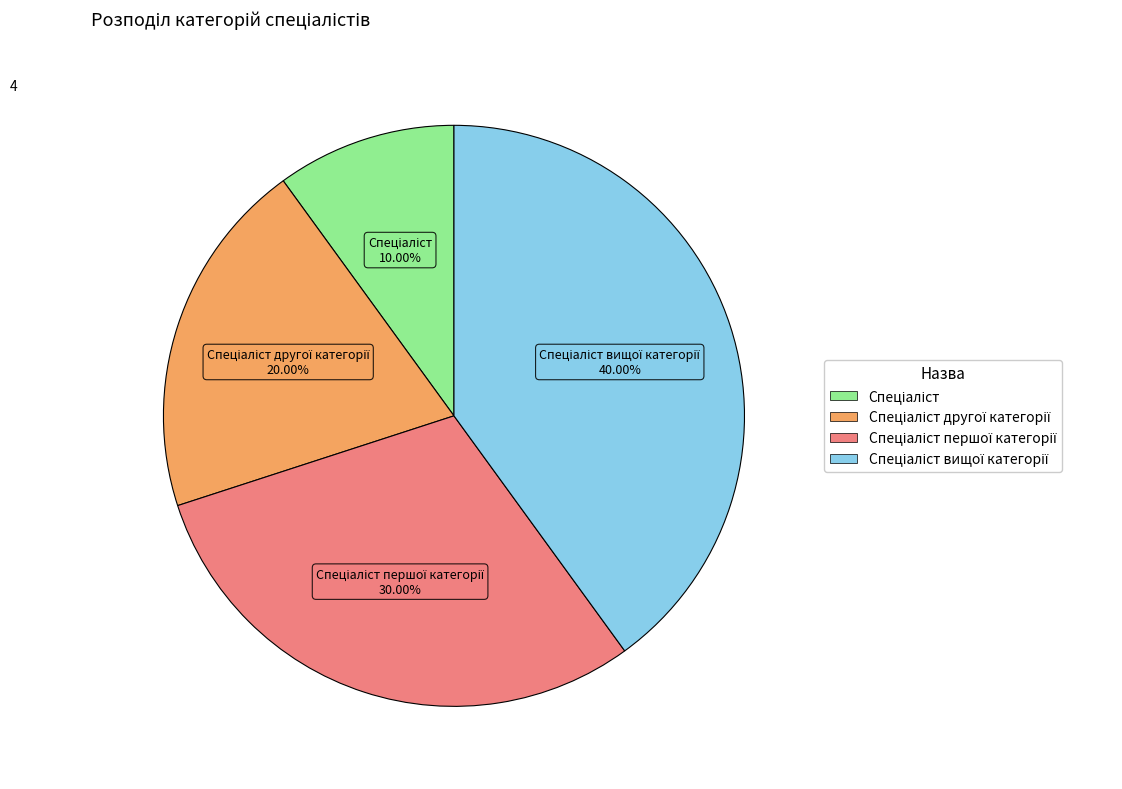

Is there any slice that represents more than half of the pie?

No